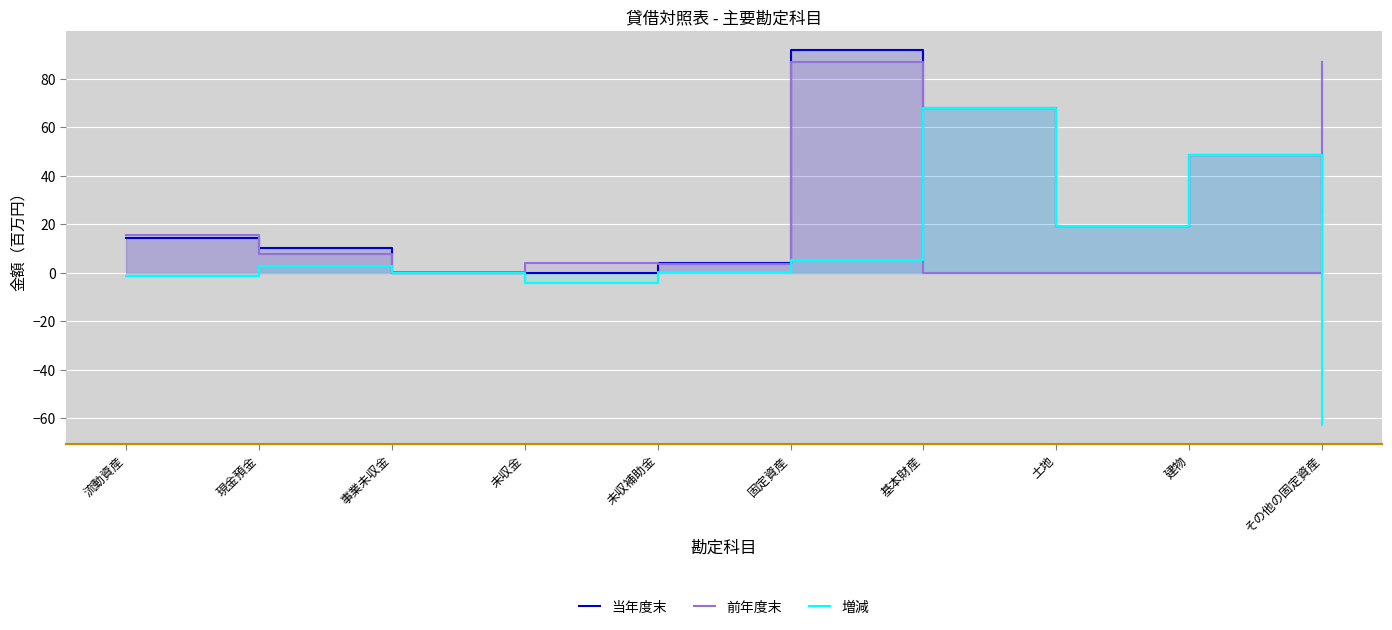

Is it true that 前年度末 equals 7.6 at 現金預金?

True